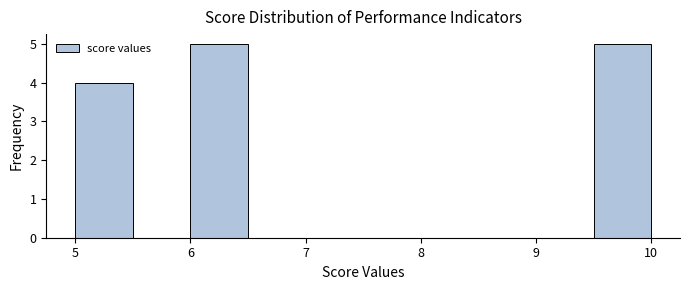

Reading left to right, list every bar in this chart as the range it spans on the x-axis followed by its height. The values are not printed on the chart, so give them approximately, as read against the axis.

5.0 to 5.5: 4
5.5 to 6.0: 0
6.0 to 6.5: 5
6.5 to 7.0: 0
7.0 to 7.5: 0
7.5 to 8.0: 0
8.0 to 8.5: 0
8.5 to 9.0: 0
9.0 to 9.5: 0
9.5 to 10.0: 5